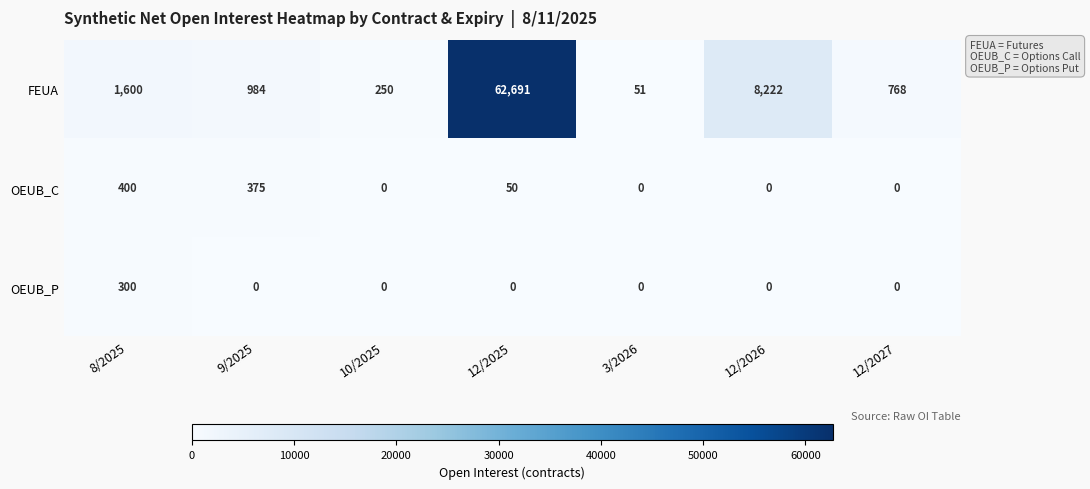

Which series has the largest total across all categories?

FEUA